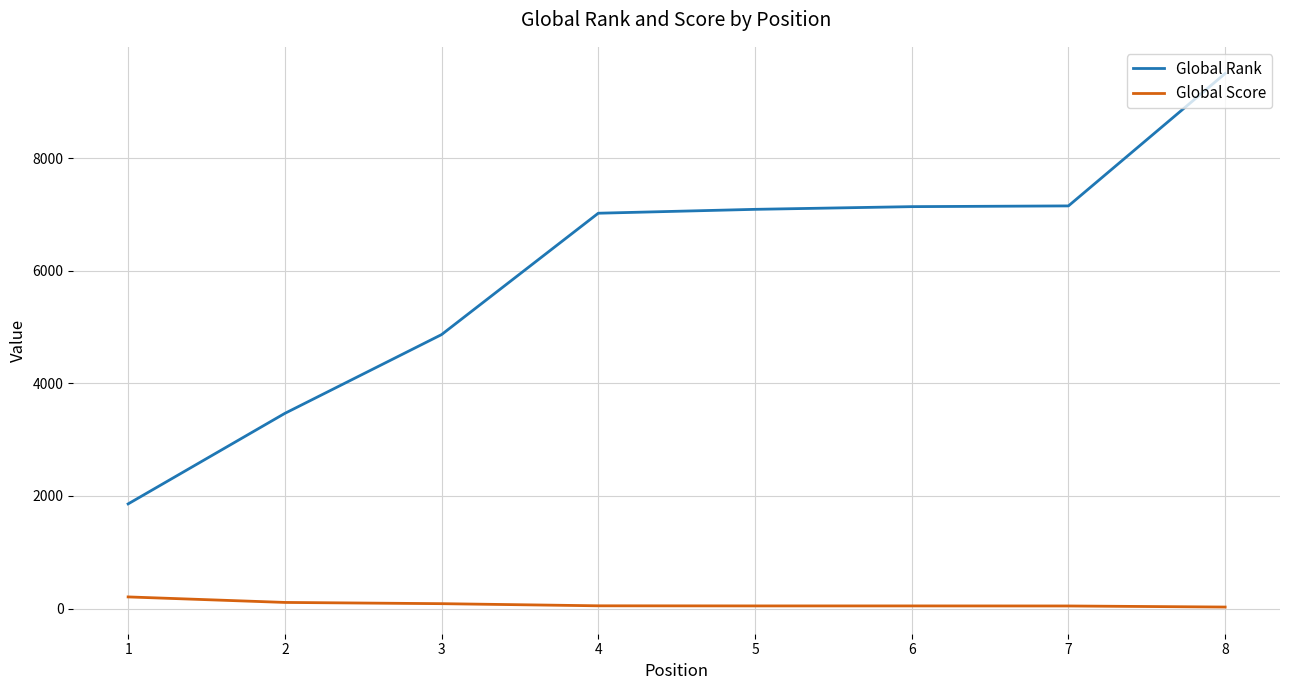

At which category is the sum across all series the highest?

8